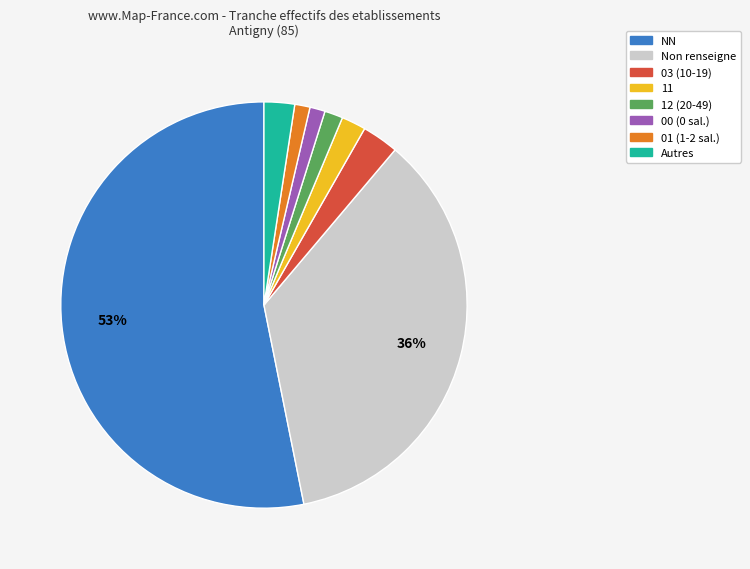

Does any single category account for the majority?

Yes